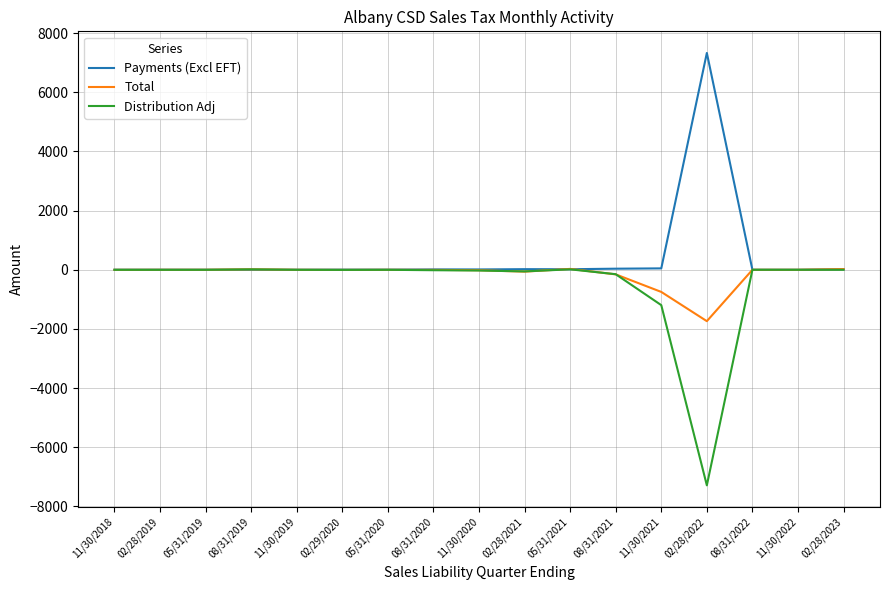

List the series in order of their overall mean, highest first.

Payments (Excl EFT), Total, Distribution Adj